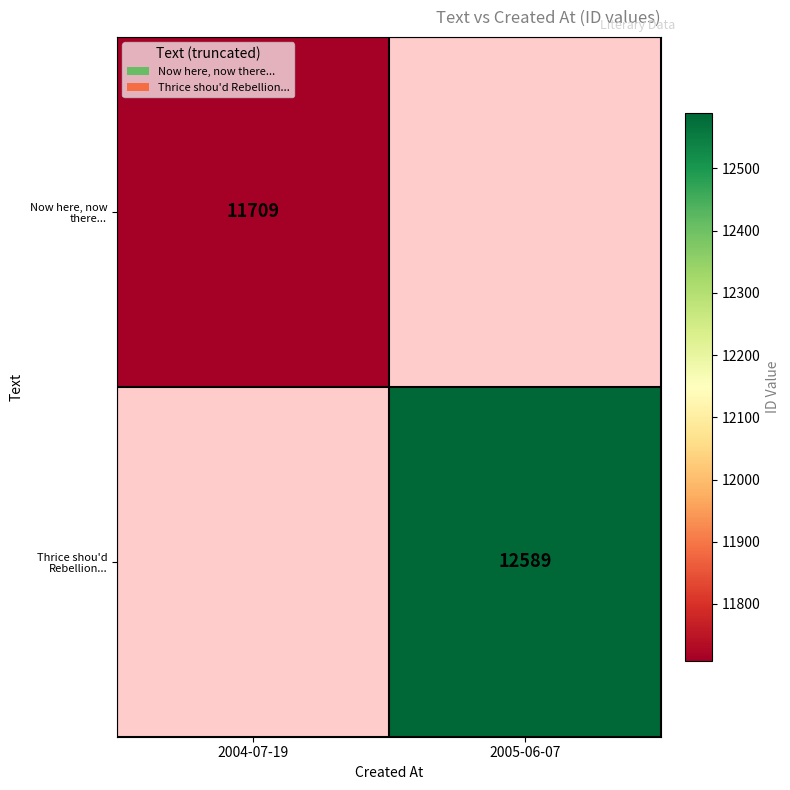

The Thrice shou'd Rebellion... series shows 20647 at 2005-06-07. True or false?

False